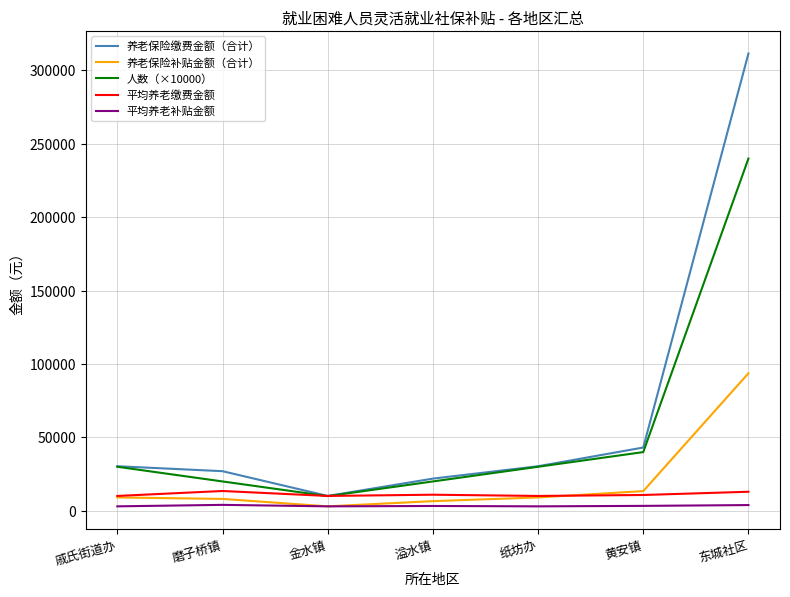

What is the difference between the 平均养老缴费金额 values at 磨子桥镇 and 金水镇?

3373.8